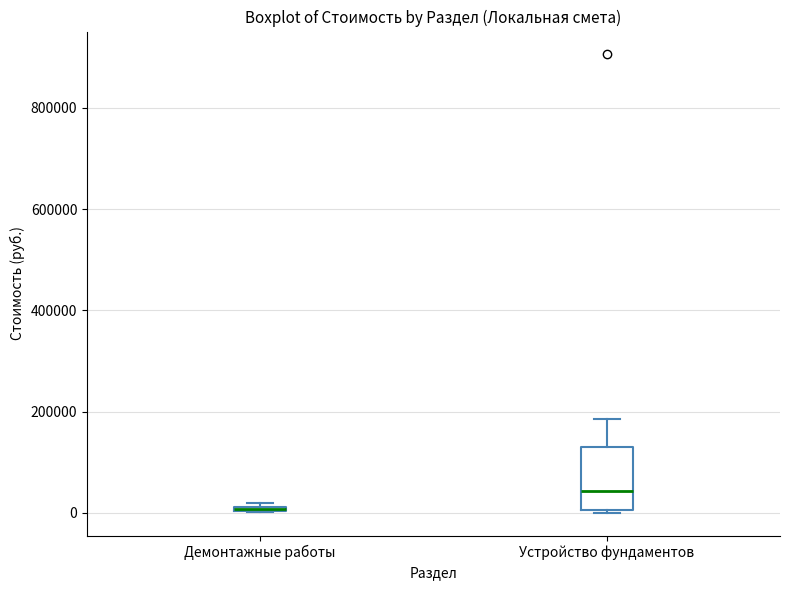

Where is the upper edge of the box for Демонтажные работы on the y-axis? The values are not printed on the chart, so give them approximately, as read against the axis.

20000